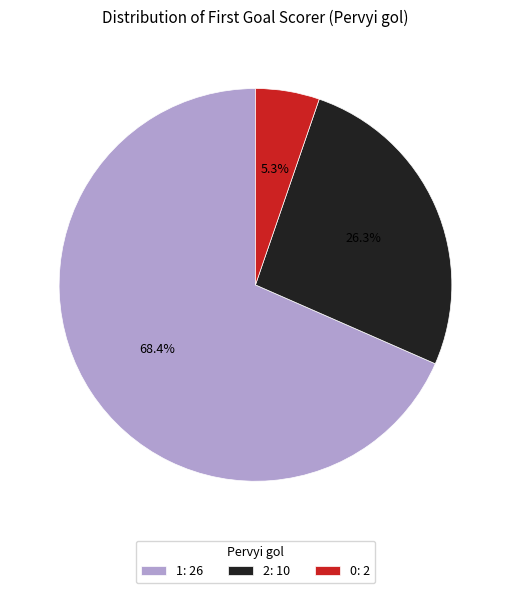

How many slices are in this pie chart?

3